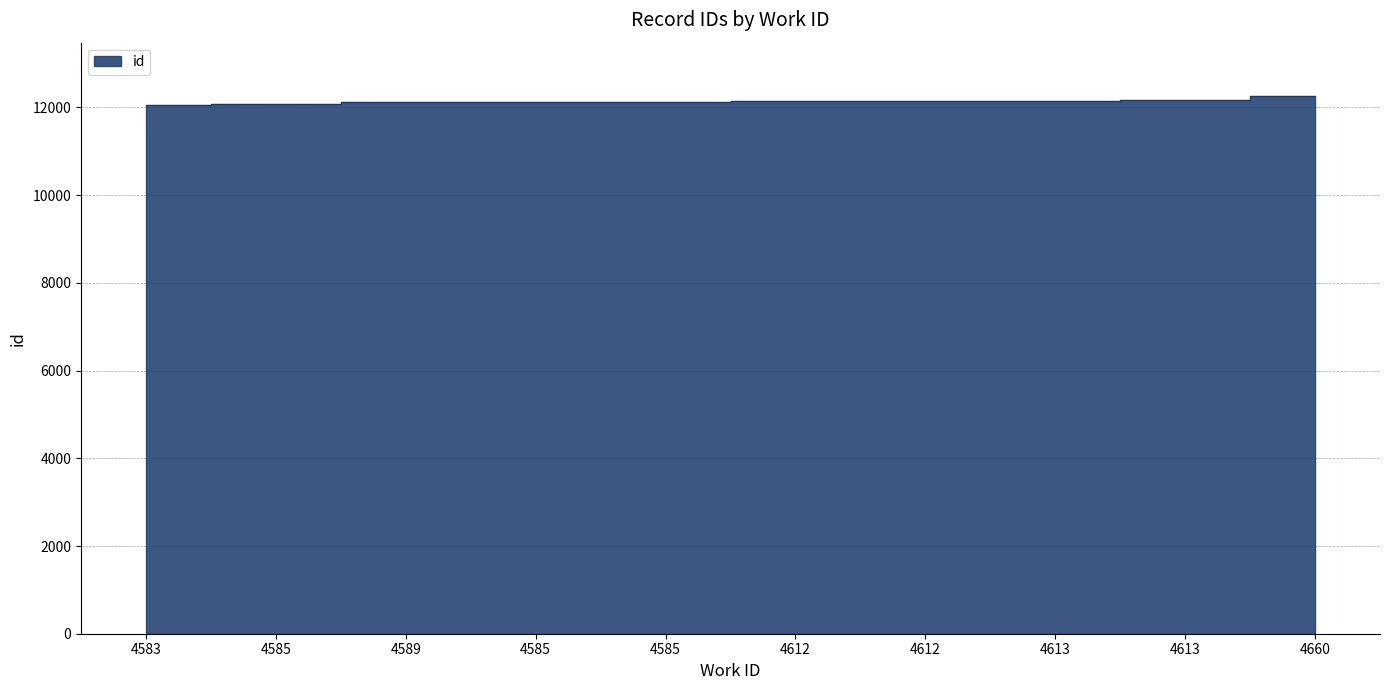

The value at 4612 is 12157. True or false?

True